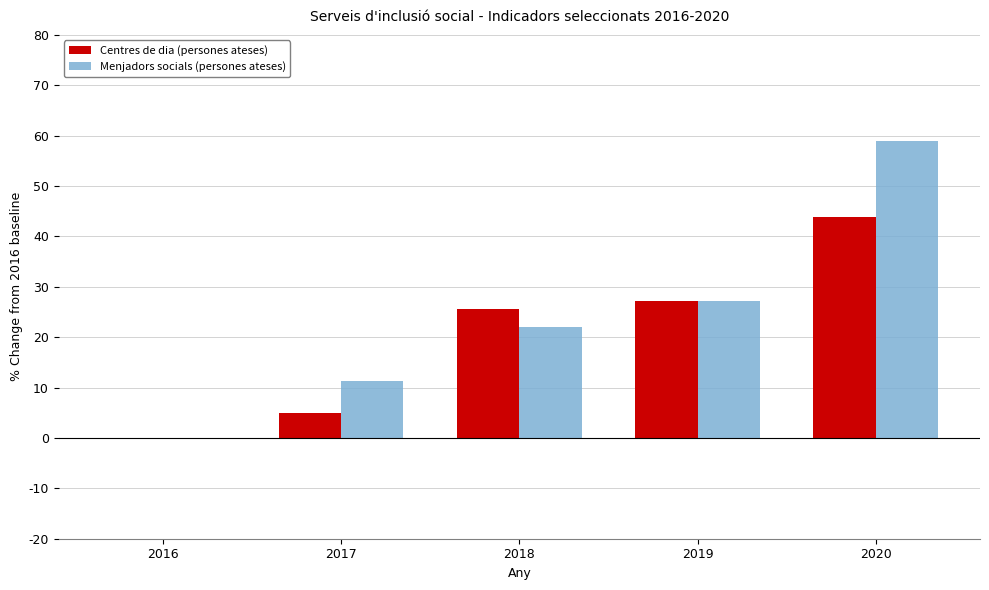

How many data points in Centres de dia (persones ateses) are above 25?

3